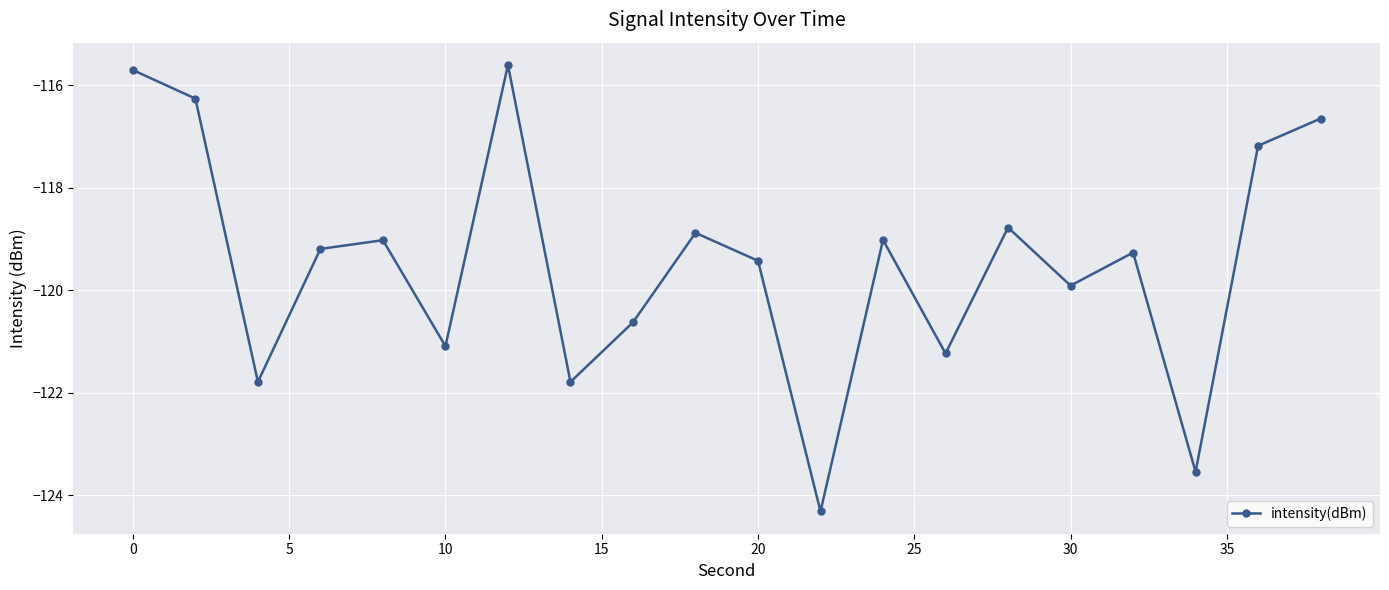

How many interior local peaks (higher than both neighbors) does the data have?

6